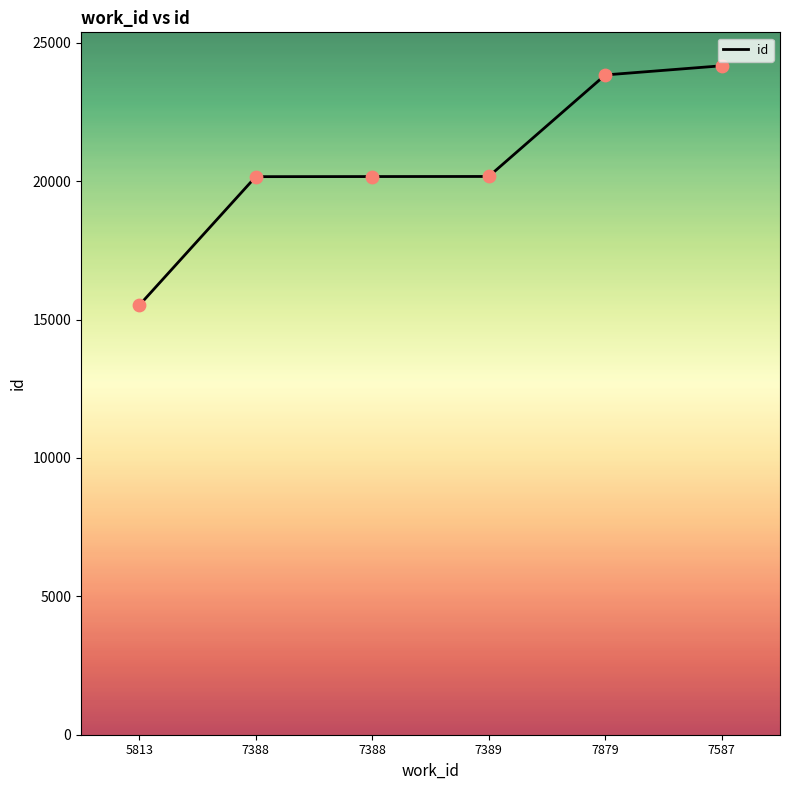

What is the change in value from 5813 to 7388?

+4650